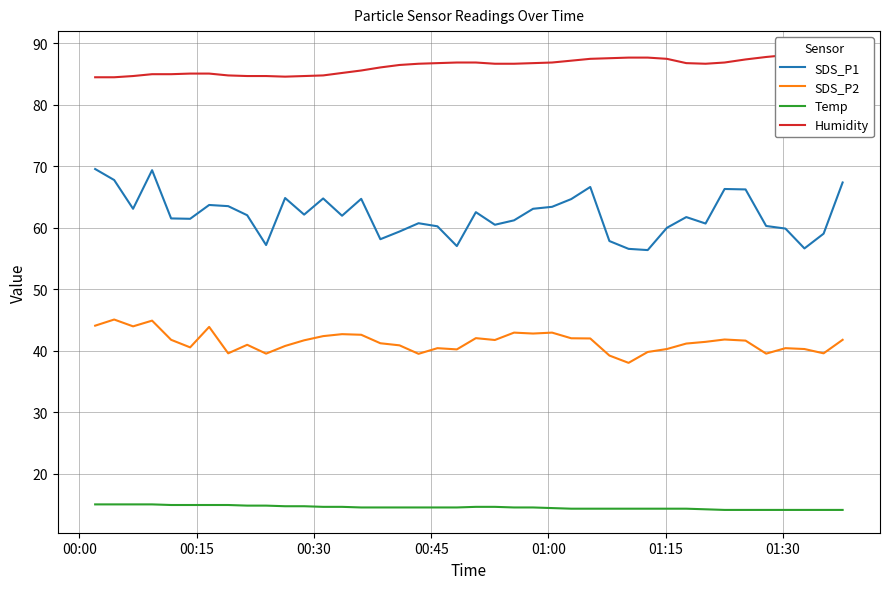

How many categories are shown in the chart?

40